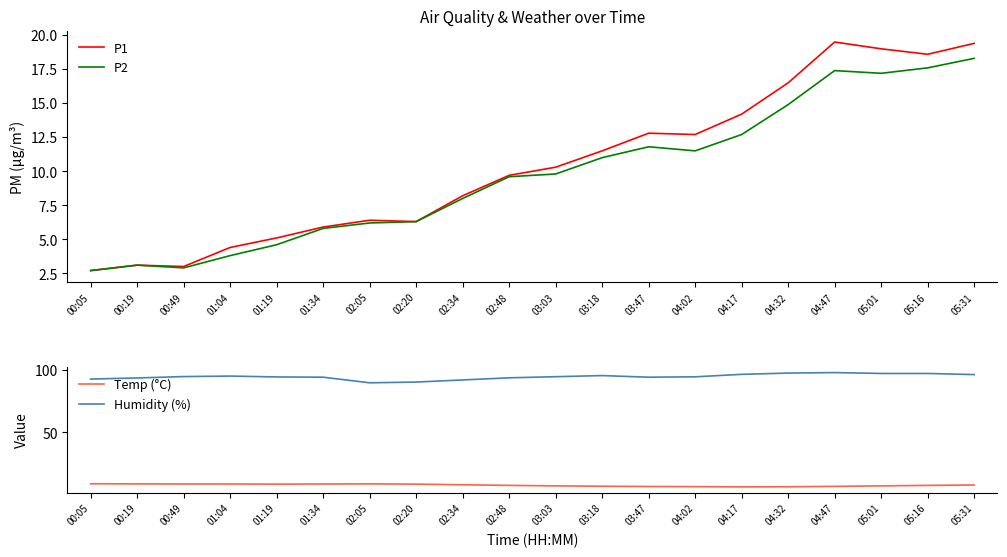

What are all the series names shown in the legend?

P1, P2, Temp (°C), Humidity (%)